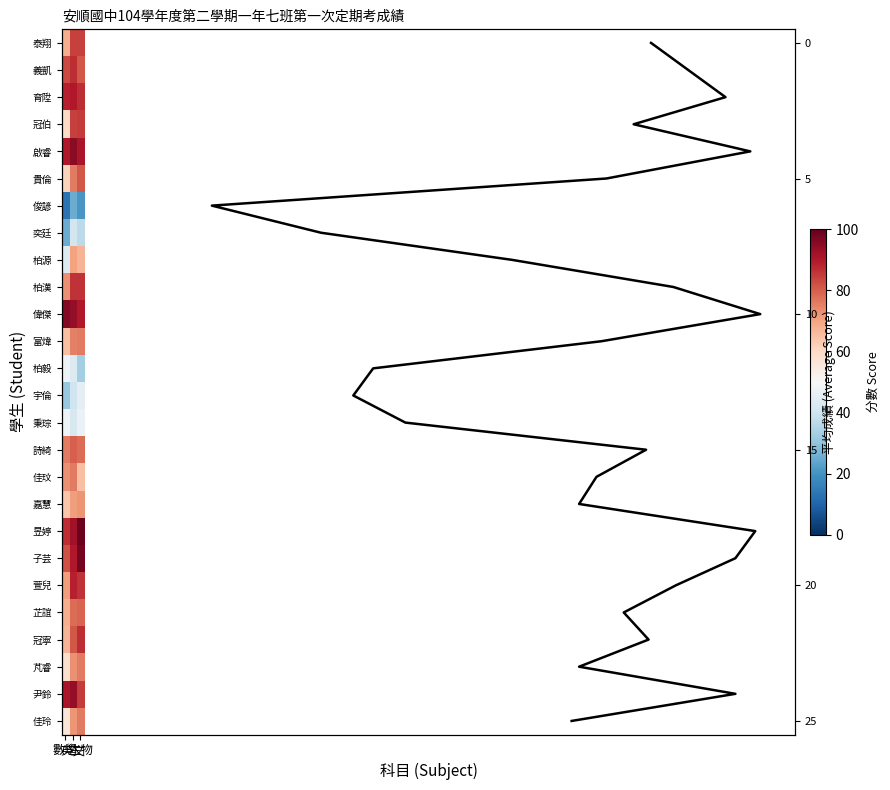

Which series has the largest total across all categories?

偉傑